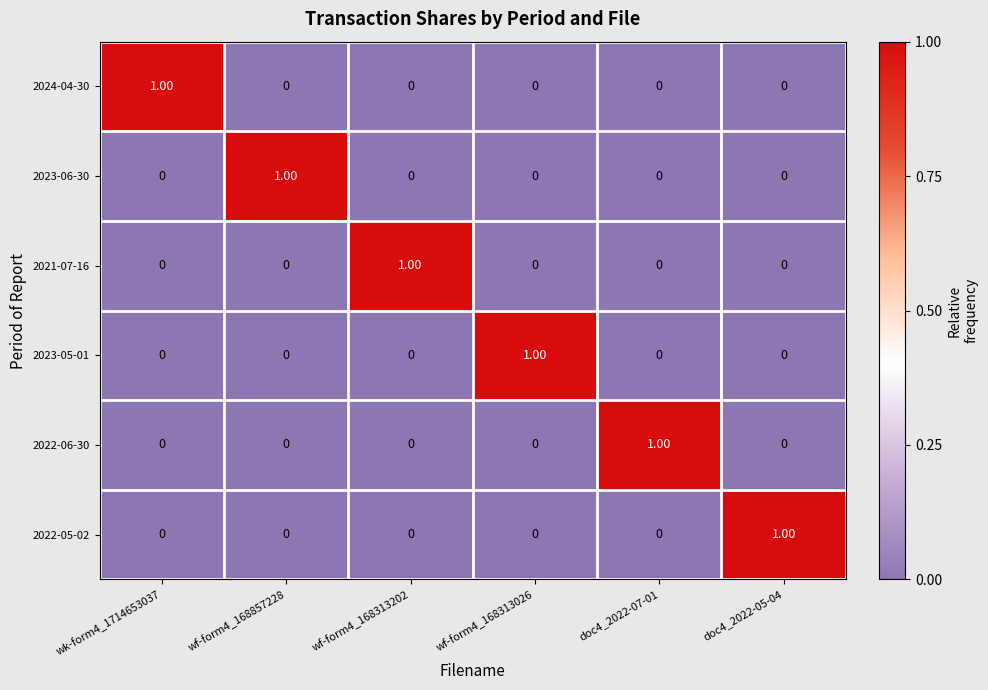

At how many categories does at least one series exceed 0?

6